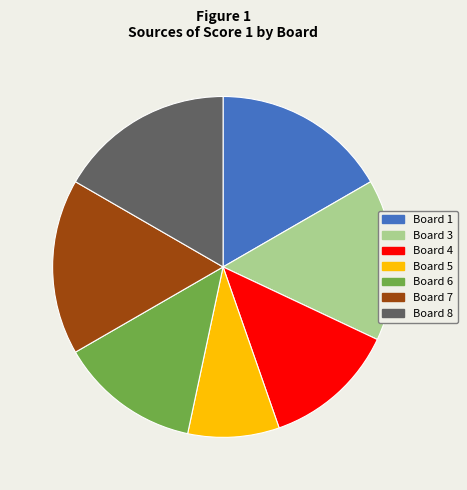

How many segments does this pie chart have?

7